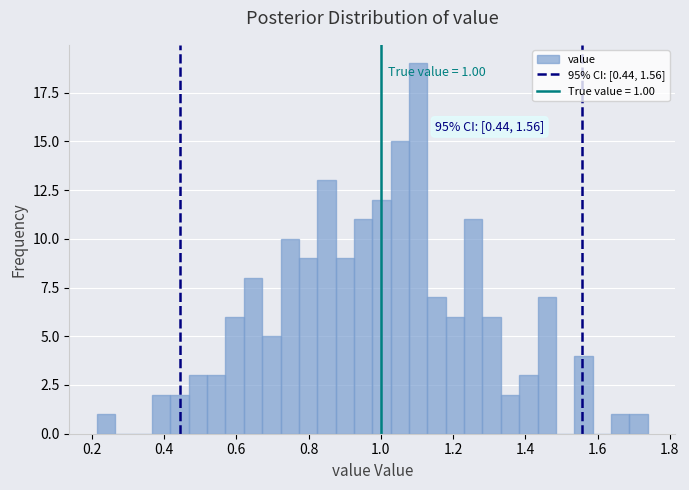

Around what value on the x-axis is the tallest bar? Give the approximate position of its centre, as read against the axis.

1.10